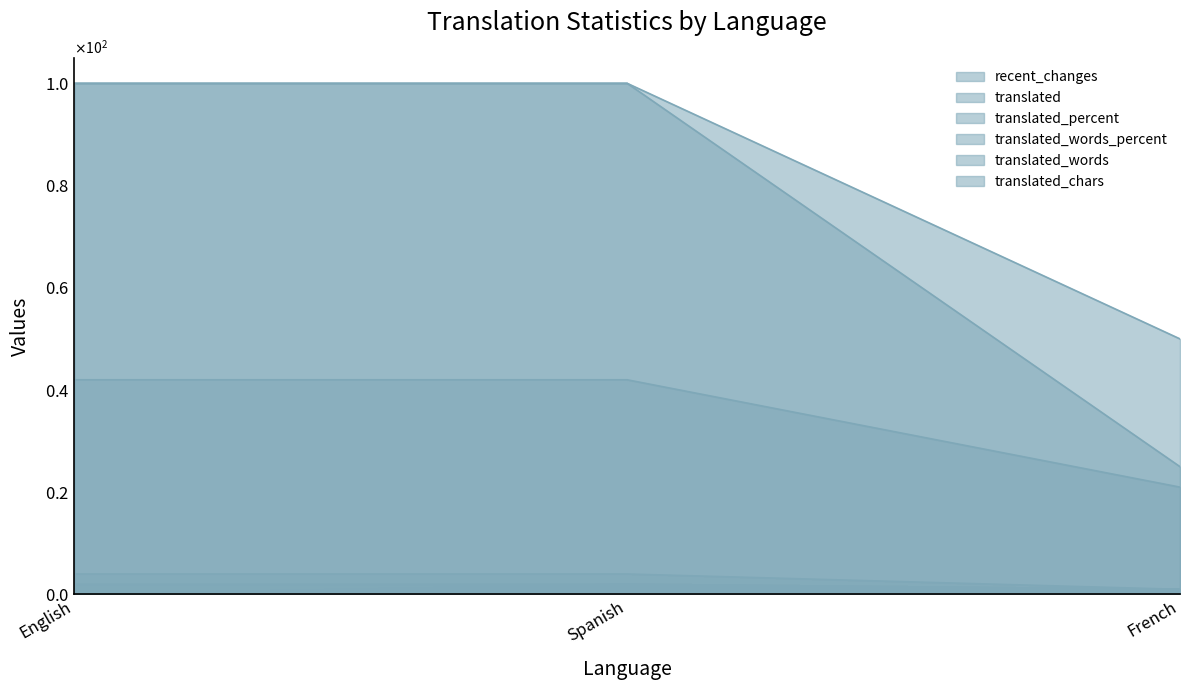

Between English and French, which series saw the biggest shift?

translated_words_percent